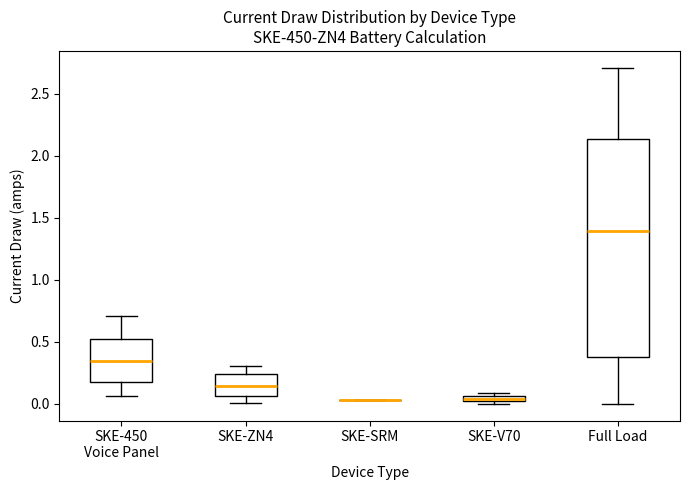

Which box is the tallest, from its lower edge to its upper edge?

Full Load